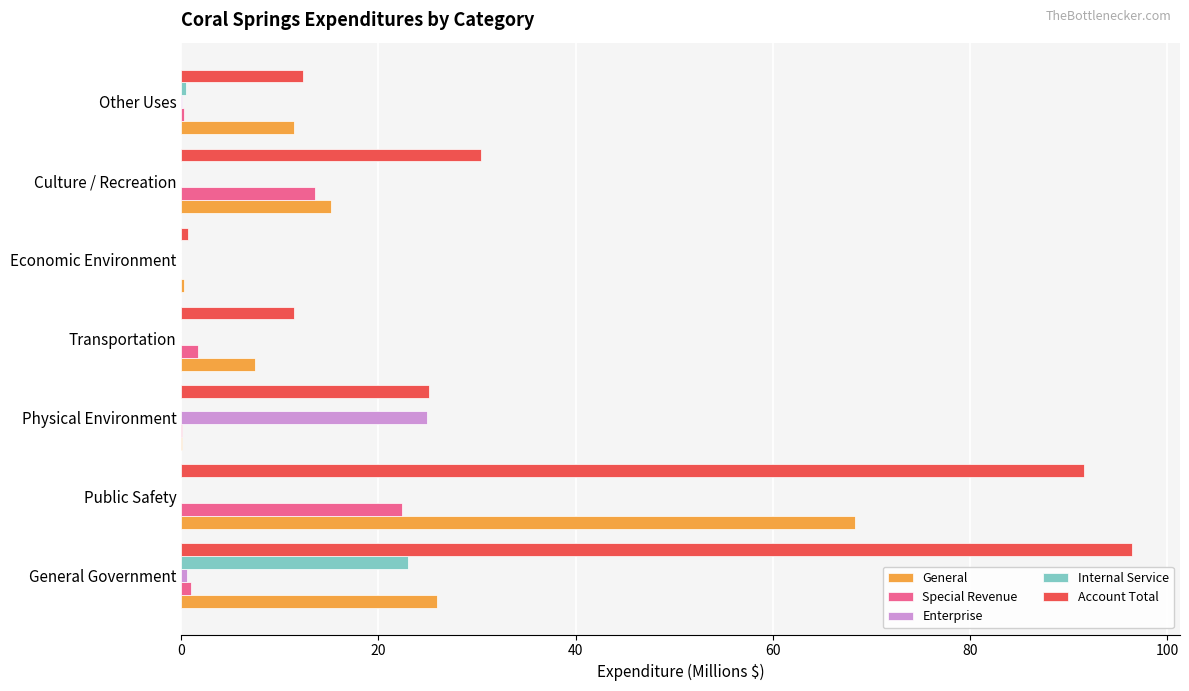

At which label is Account Total closest to 48?

Culture / Recreation